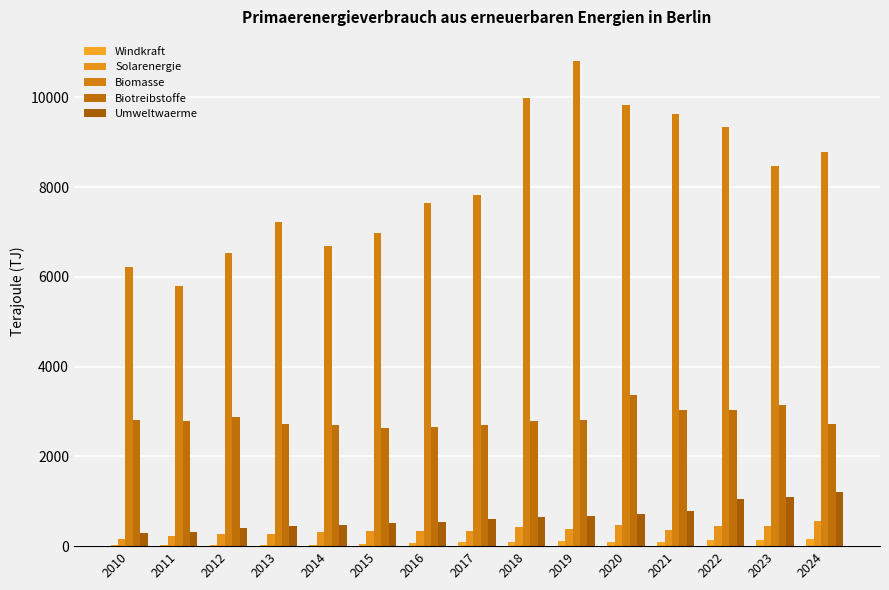

What is the sum of the Umweltwaerme values at 2014 and 2017?

1079.3